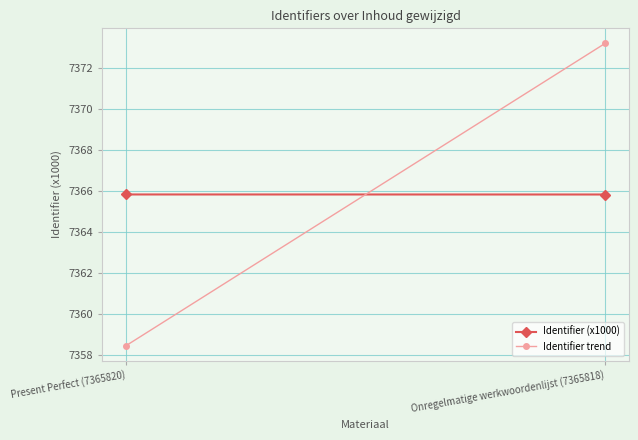

At how many categories does at least one series exceed 7365?

2